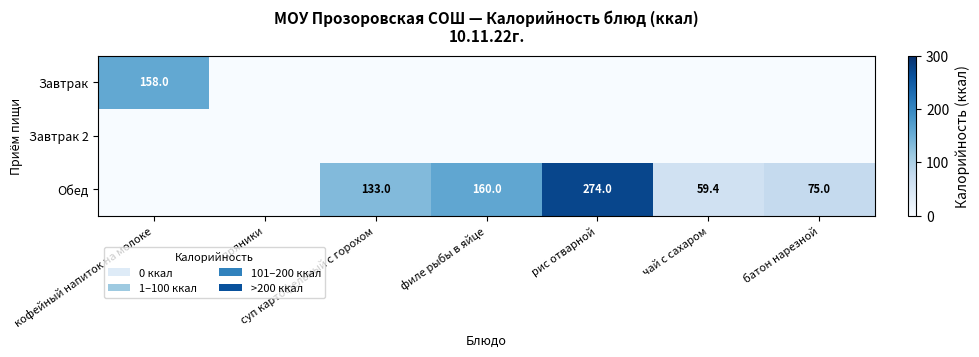

Which has a higher value, чай с сахаром or пряники?

чай с сахаром